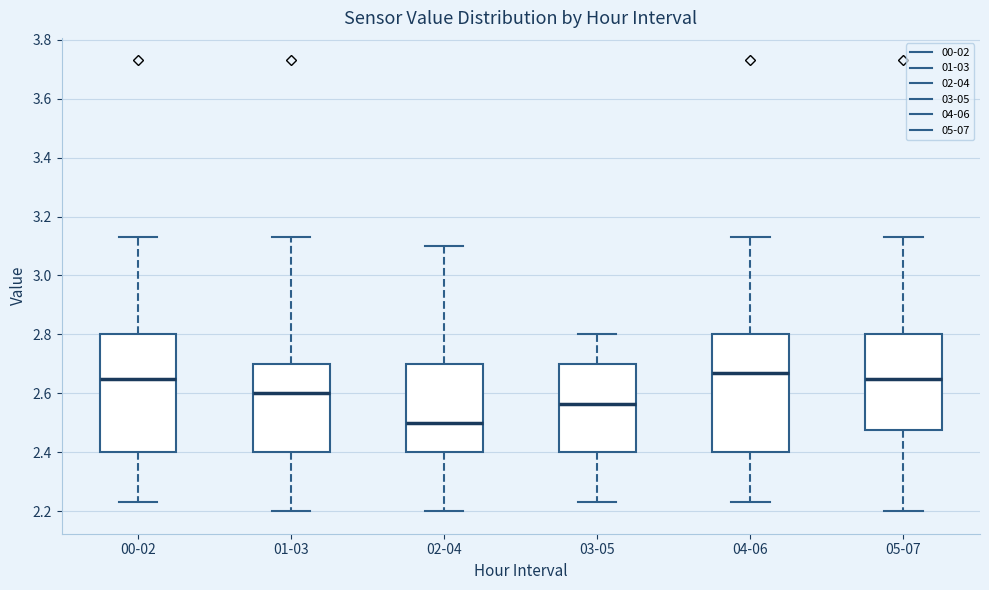

Reading left to right, transcribe this box plot: for each box, give where its median line is, the range the box spans, and where its two whiskers end, as read against the y-axis. The values are not printed on the chart, so give them approximately, as read against the axis.

00-02: median 2.66, box 2.40 to 2.80, whiskers 2.24 to 3.14
01-03: median 2.60, box 2.40 to 2.70, whiskers 2.20 to 3.14
02-04: median 2.50, box 2.40 to 2.70, whiskers 2.20 to 3.10
03-05: median 2.56, box 2.40 to 2.70, whiskers 2.24 to 2.80
04-06: median 2.68, box 2.40 to 2.80, whiskers 2.24 to 3.14
05-07: median 2.66, box 2.48 to 2.80, whiskers 2.20 to 3.14